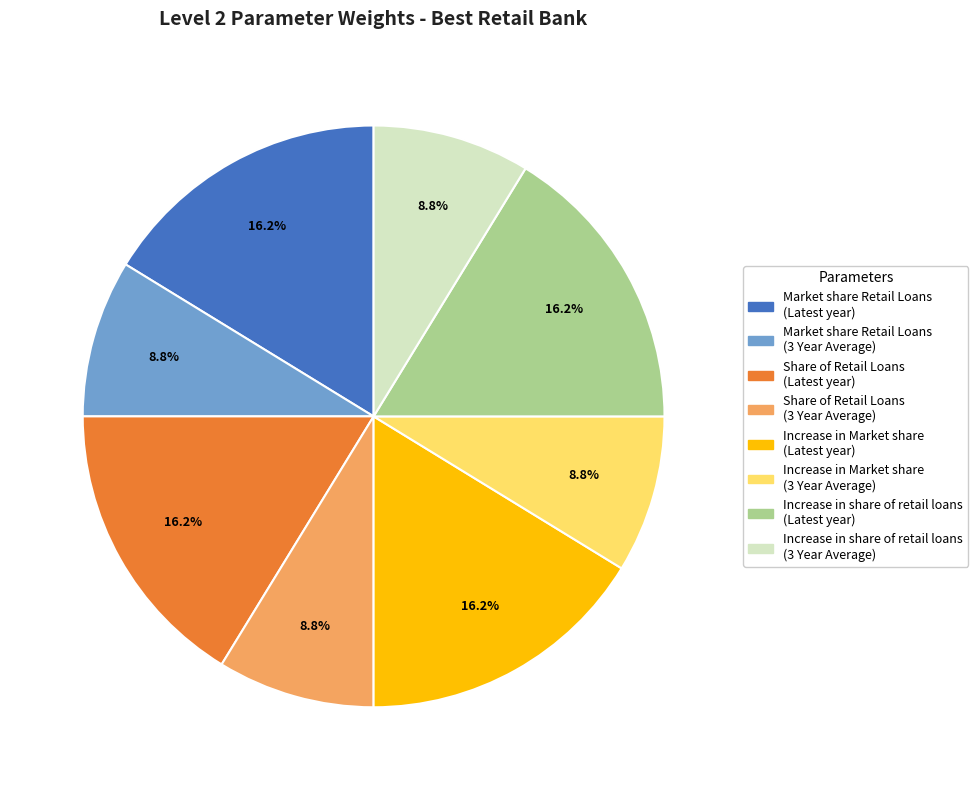

Between Share of Retail Loans (Latest year) and Share of Retail Loans (3 Year Average), which is larger?

Share of Retail Loans (Latest year)